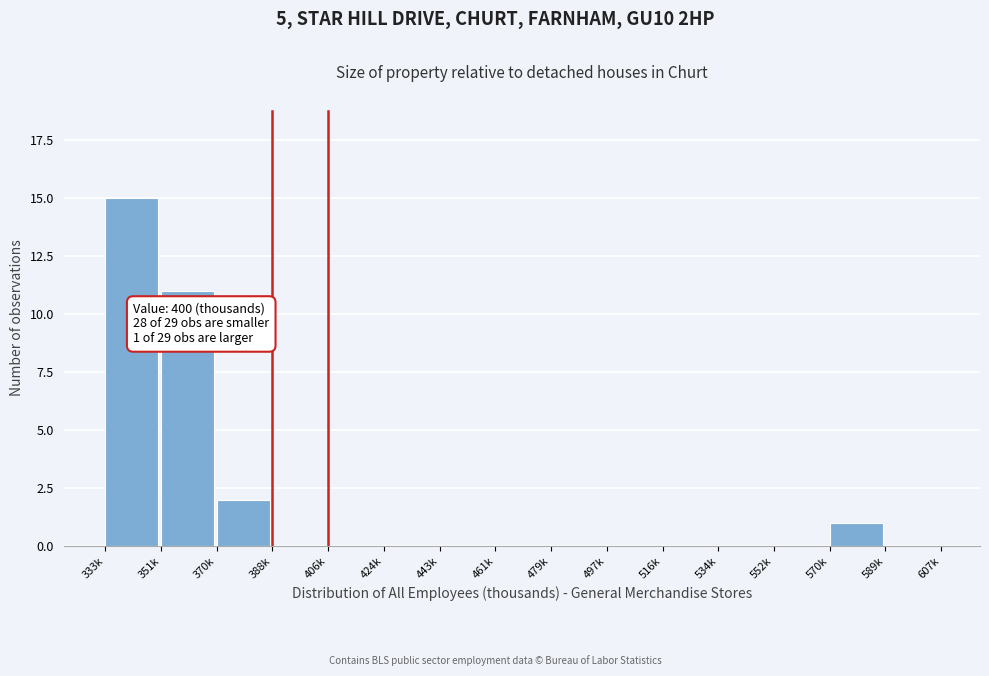

Reading left to right, transcribe all the data shown in this chart.

333k=15	351k=11	370k=2	388k=0	406k=0	424k=0	443k=0	461k=0	479k=0	497k=0	516k=0	534k=0	552k=0	570k=1	589k=0